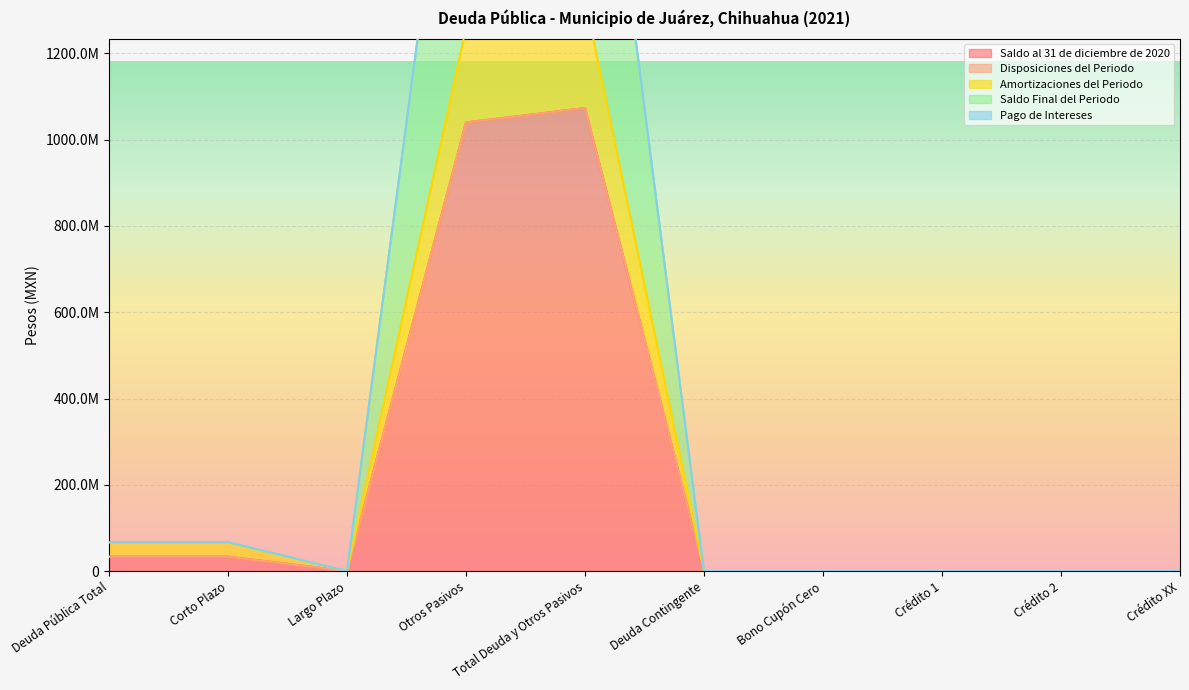

How many values in the Amortizaciones del Periodo series exceed 0?

4